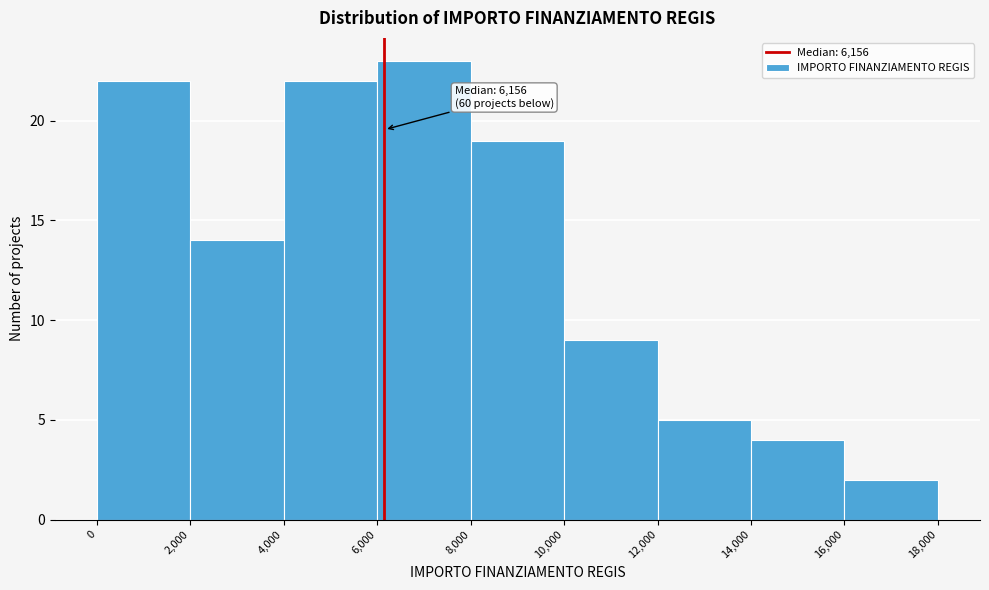

Which range on the x-axis has the tallest bar?

6,000 to 8,000